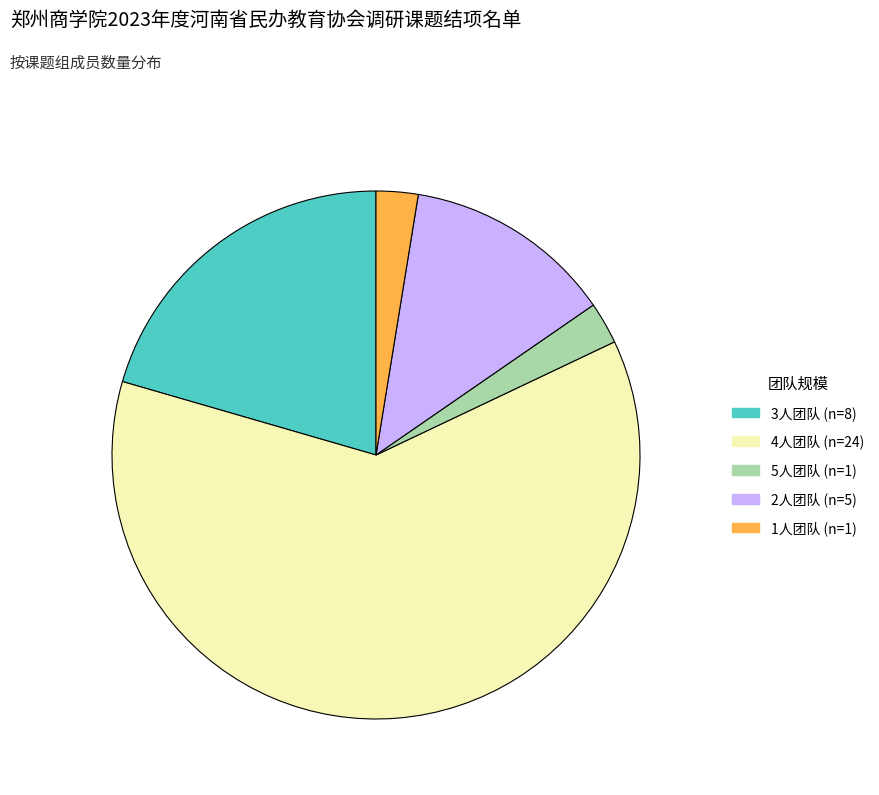

Is there any slice that represents more than half of the pie?

Yes